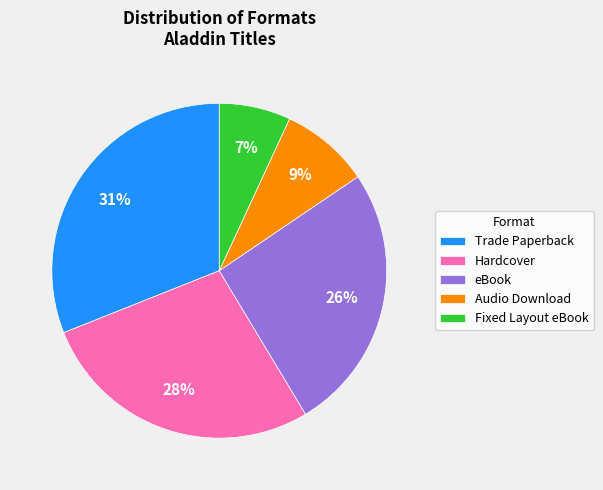

What is the ratio of the value at Trade Paperback to the value at Hardcover?

1.1